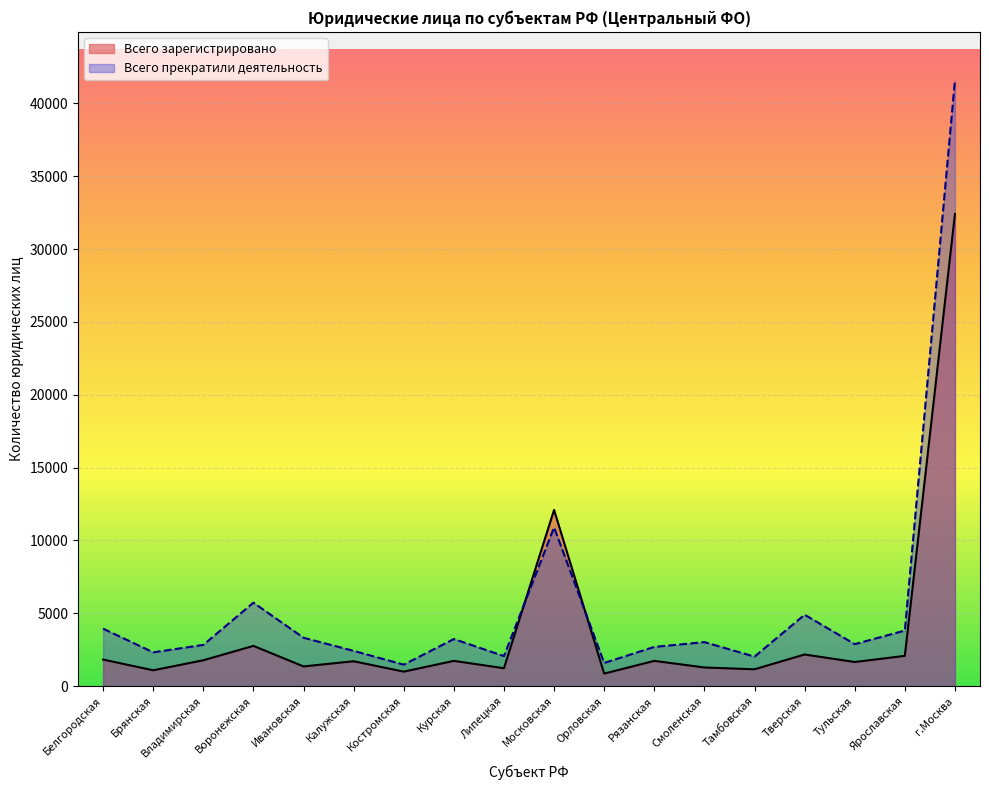

The Всего прекратили деятельность series shows 4501 at Тульская. True or false?

False